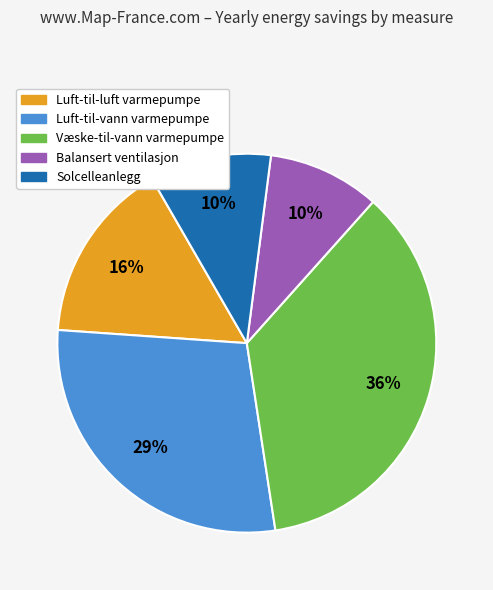

Is there any slice that represents more than half of the pie?

No